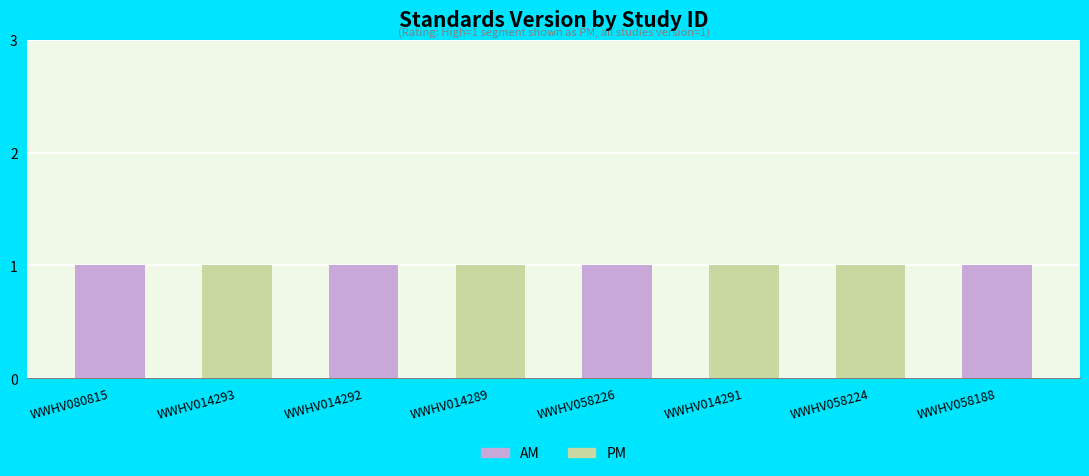

Which label corresponds to the largest value in the chart?

WWHV080815